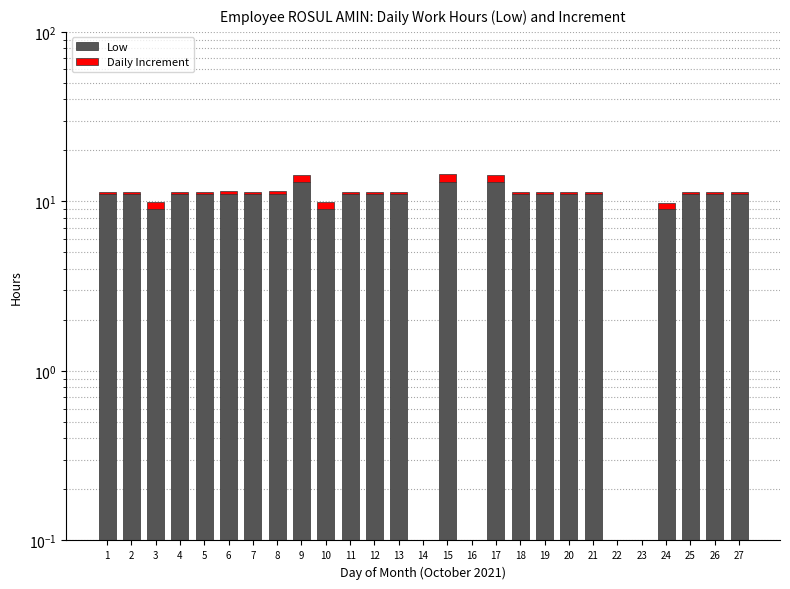

Count the number of categories in the chart.

27